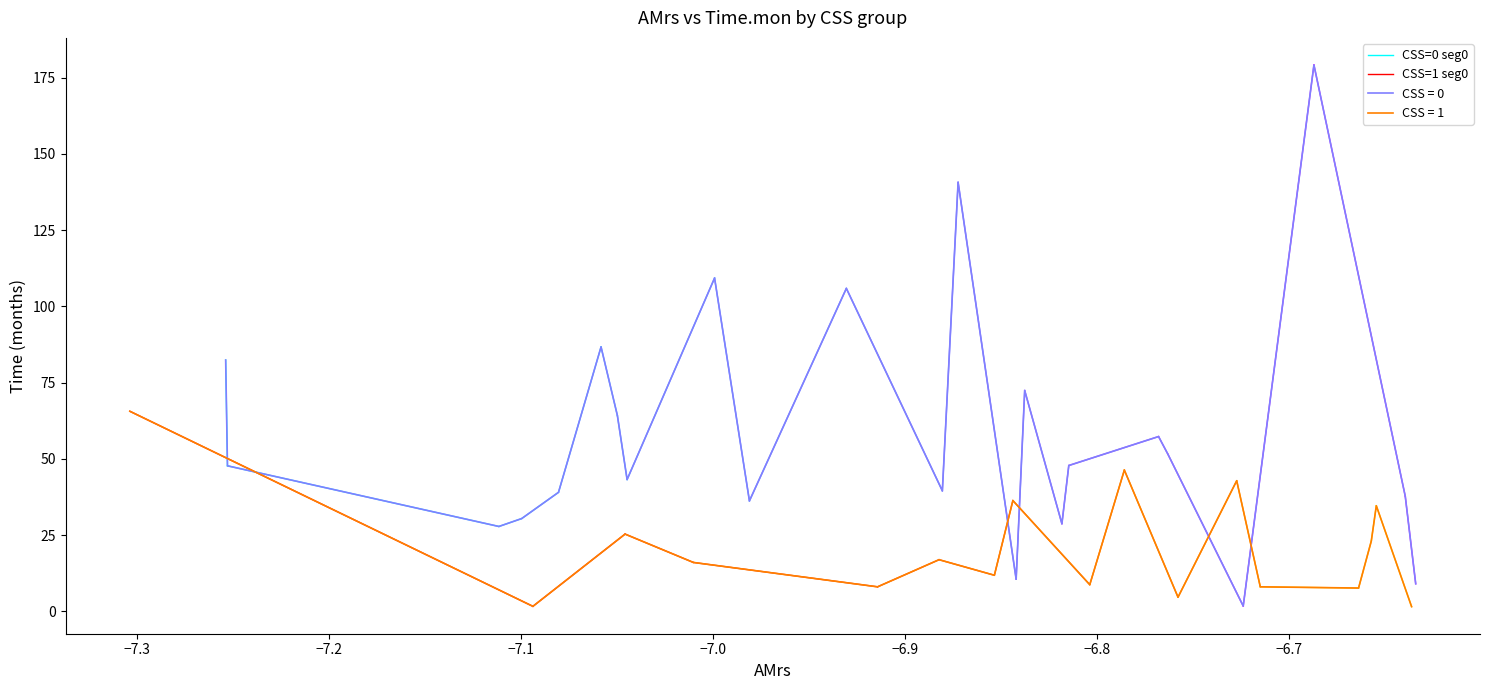

What is the highest value of the CSS = 0 series?

179.2